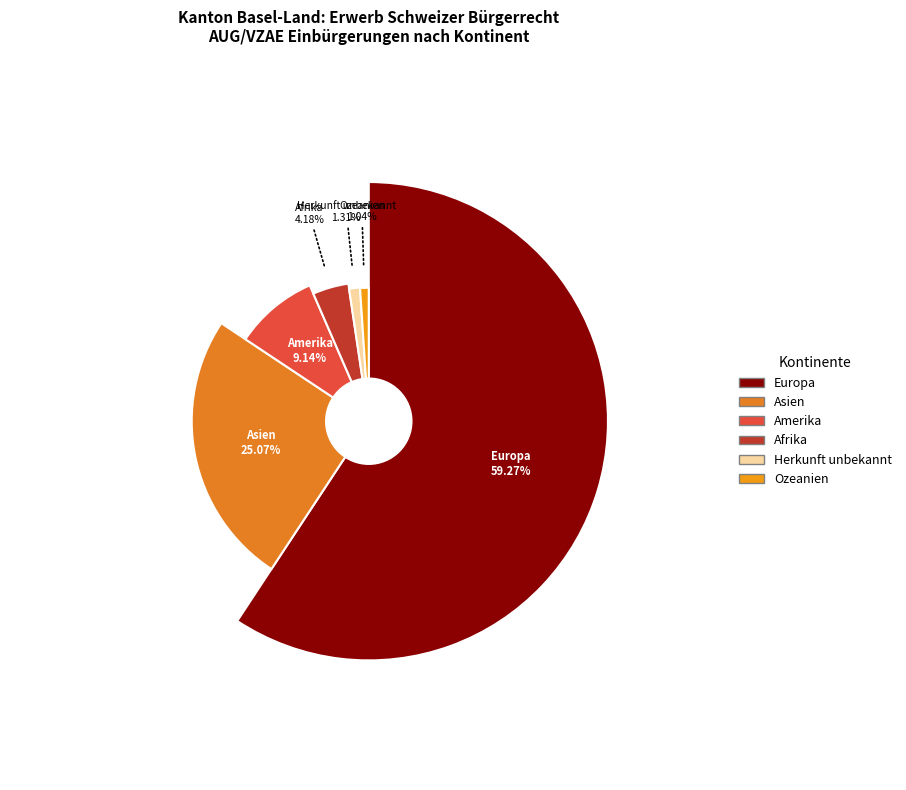

What portion of the pie excludes Herkunft unbekannt?

98.7%